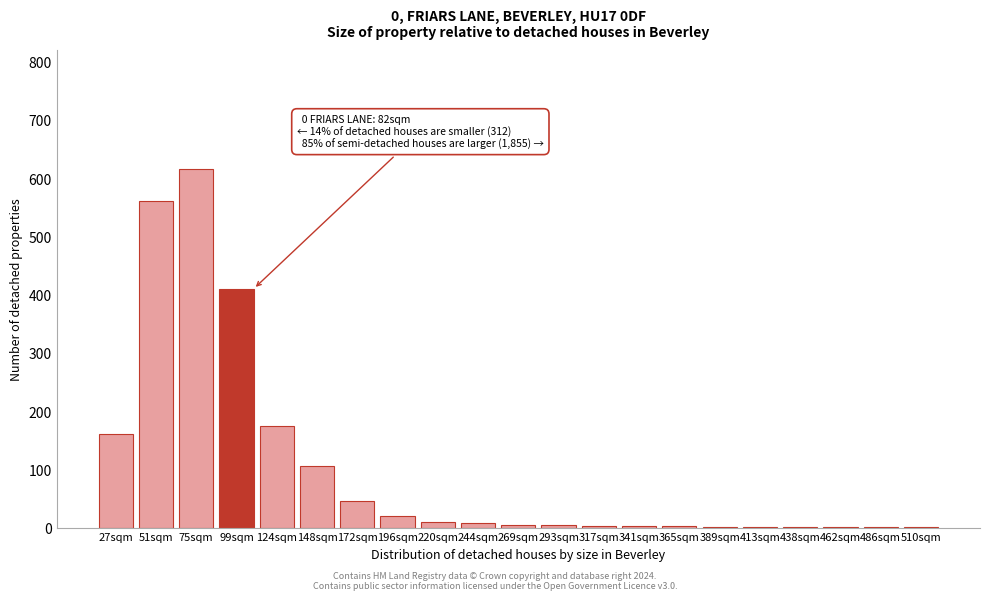

At which category does the chart reach its peak across all series?

75sqm